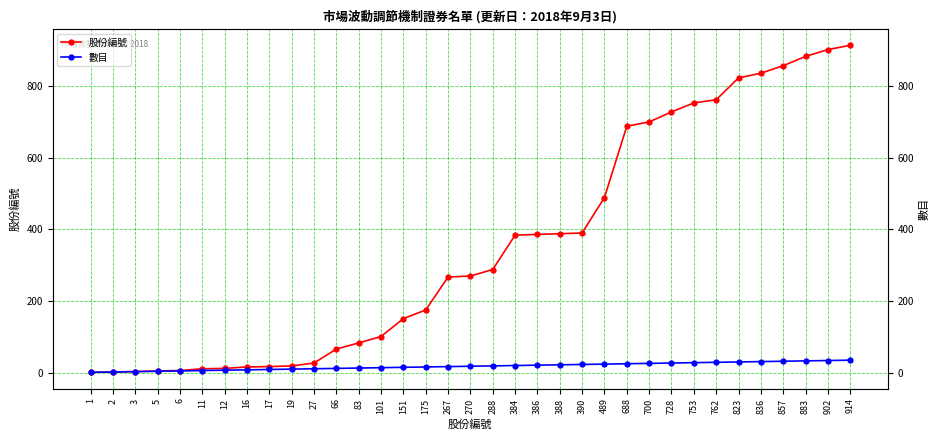

What is the difference between the second highest and minimum values in the 數目 series?

33